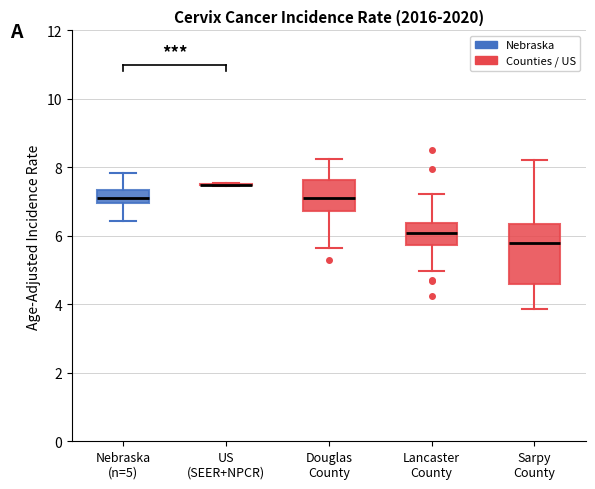

Reading left to right, read every box against the y-axis: the position of its median line, the range the box covers, and the ends of its whiskers. The values are not printed on the chart, so give them approximately, as read against the axis.

Nebraska (n=5): median 7.2, box 7.0 to 7.4, whiskers 6.4 to 7.8
US (SEER+NPCR): box collapsed to a line at 7.4, whiskers 7.4 to 7.6
Douglas County: median 7.2, box 6.8 to 7.6, whiskers 5.6 to 8.2
Lancaster County: median 6.0, box 5.8 to 6.4, whiskers 5.0 to 7.2
Sarpy County: median 5.8, box 4.6 to 6.4, whiskers 3.8 to 8.2